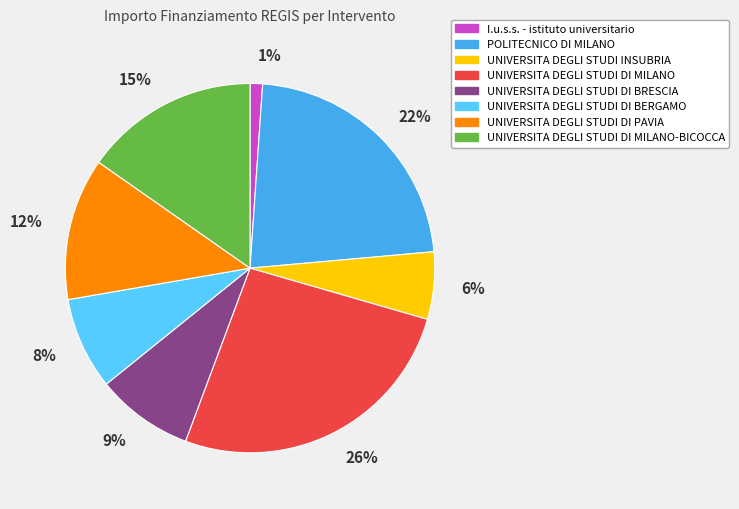

The I.u.s.s. - istituto universitario slice represents 11% of the pie. True or false?

False